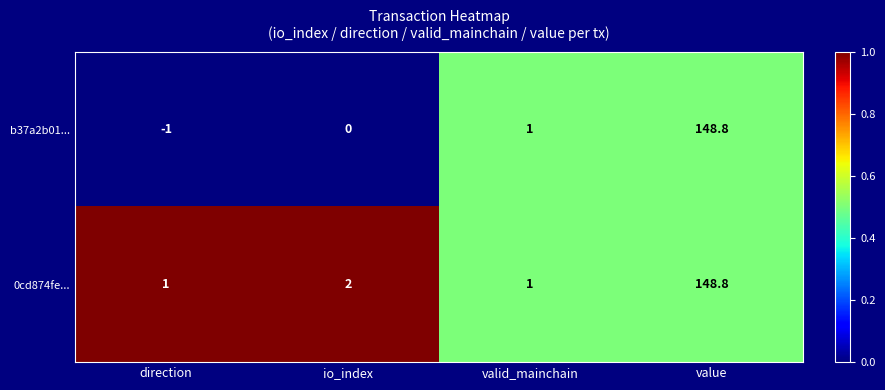

True or false: b37a2b01... has a value of -92.9 at io_index.

False